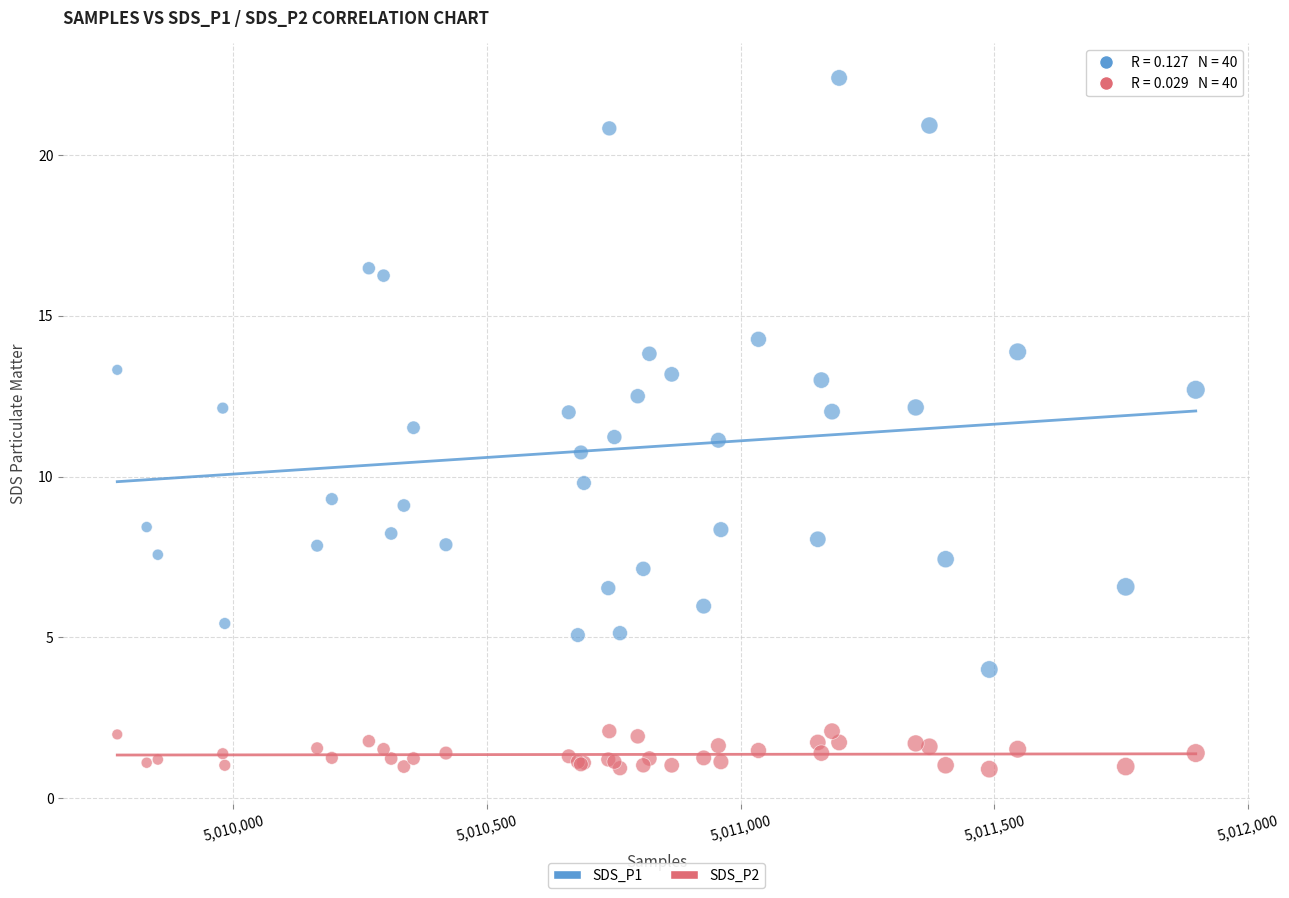

Which series contains the highest Y value?

SDS_P1